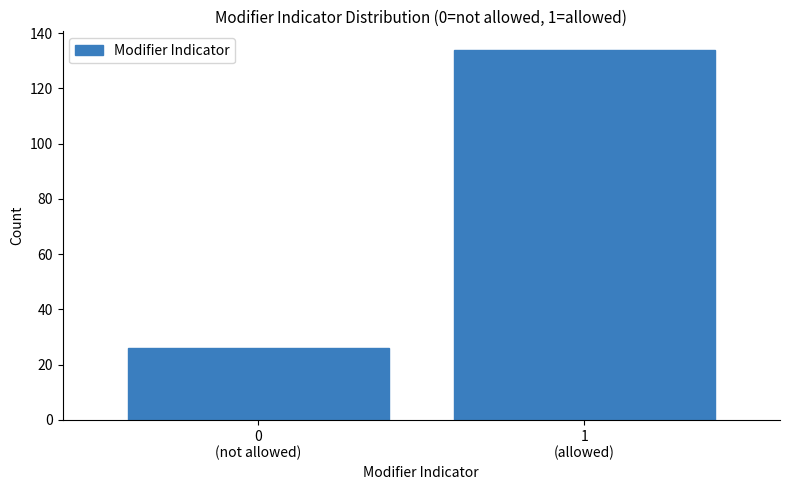

Reading left to right, extract all data points from this chart.

26	134